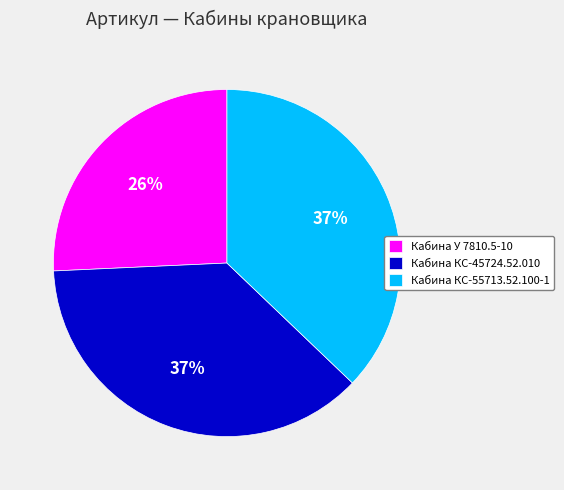

To the nearest percent, what is the average slice percentage?

33%